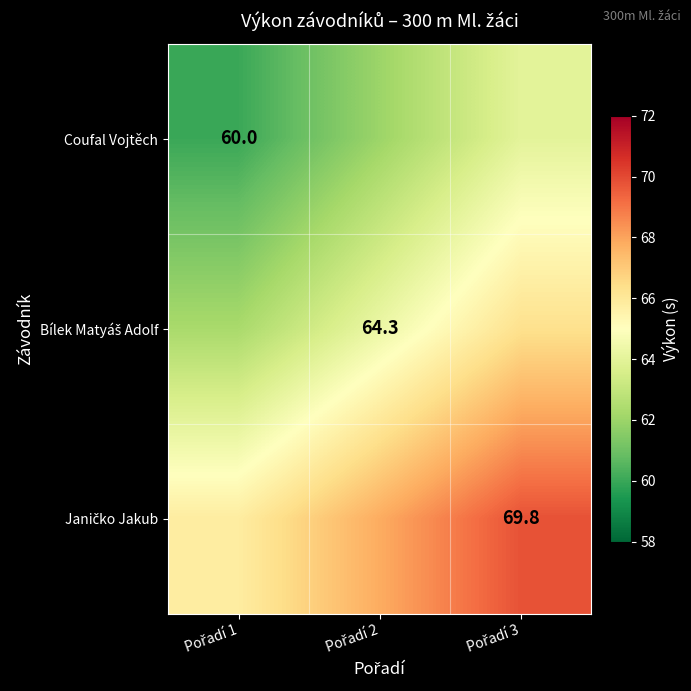

What is the difference between the highest and lowest values at Pořadí 2?

5.8